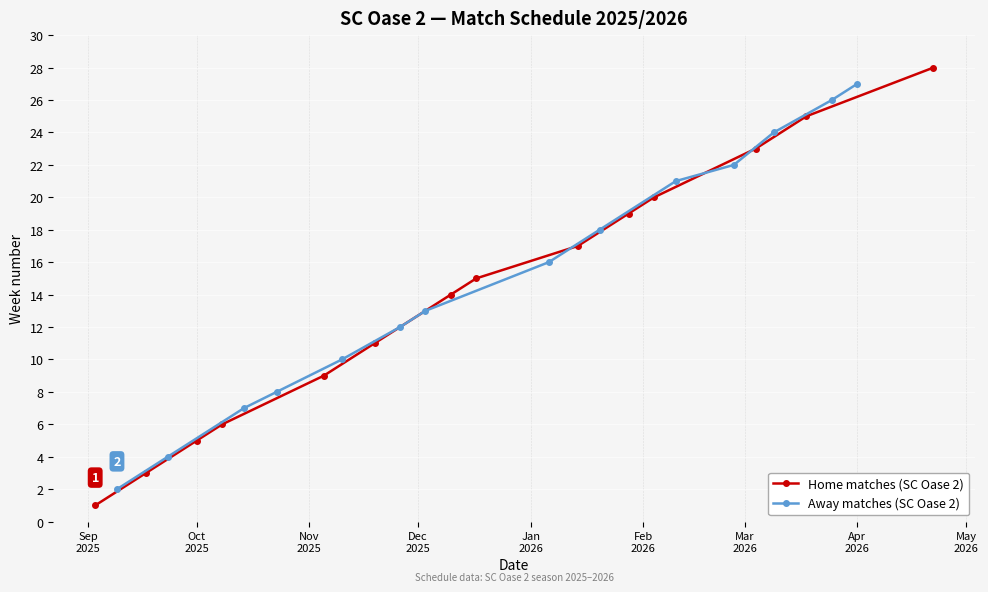

What are all the series names shown in the legend?

Home matches (SC Oase 2), Away matches (SC Oase 2)